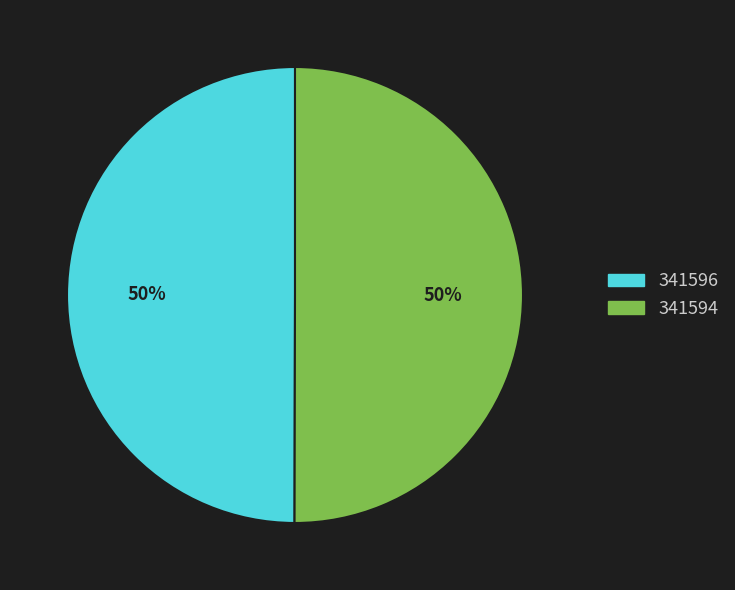

Combined, do 341594 and 341596 account for over 50%?

Yes